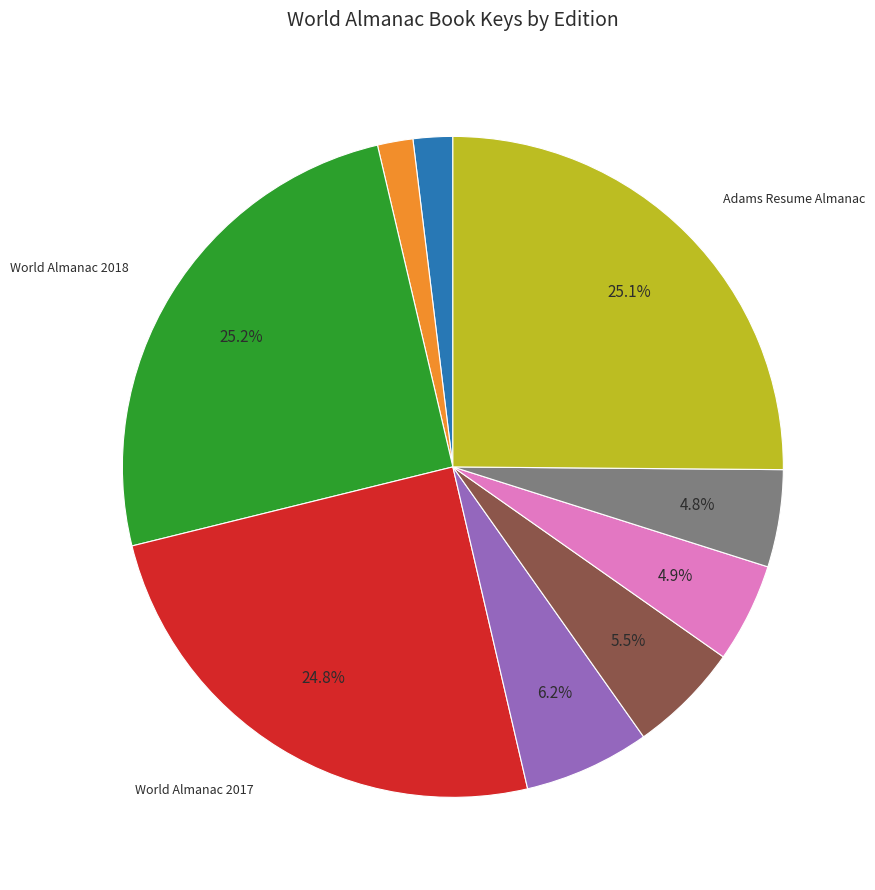

Is there any slice that represents more than half of the pie?

No